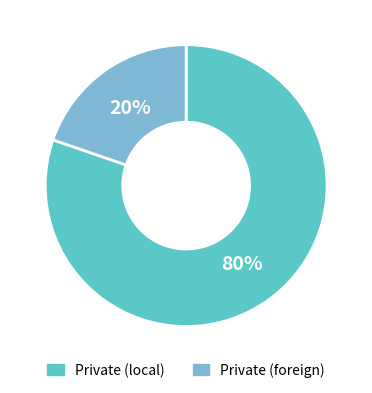

True or false: Private (foreign) accounts for 12% of the total.

False